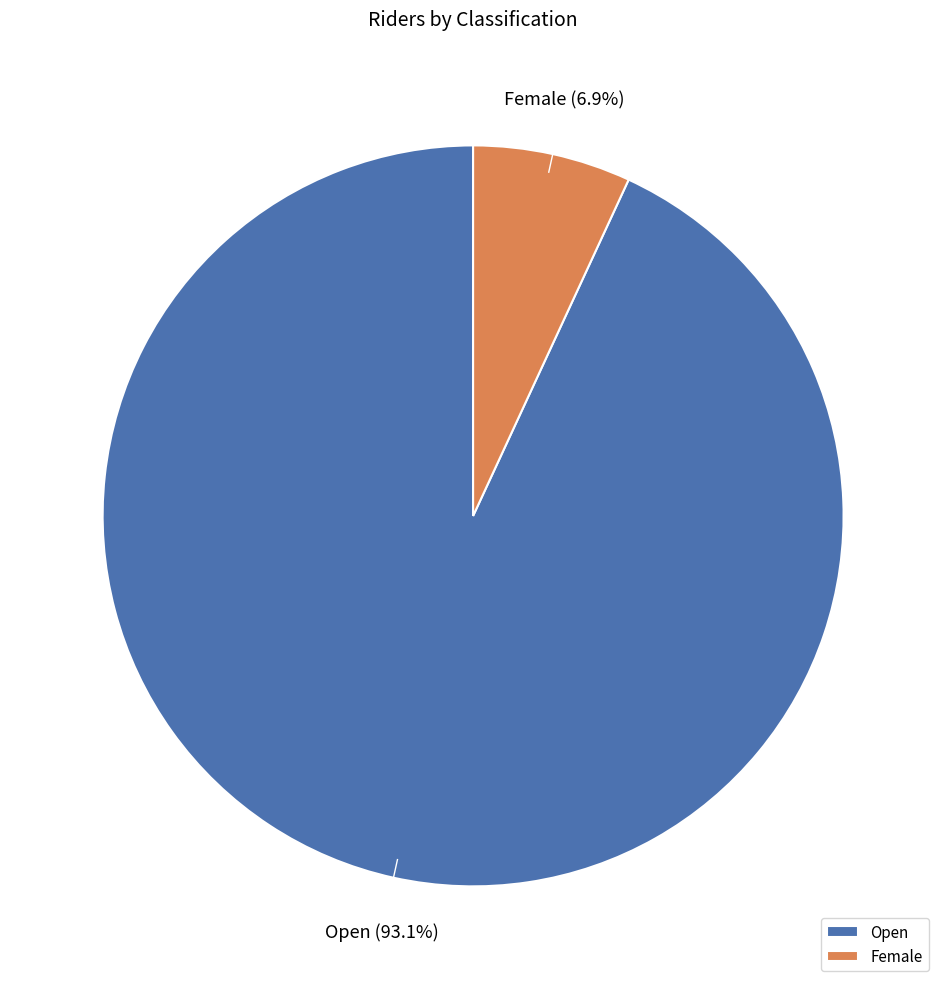

What is the smallest slice in the pie chart?

Female